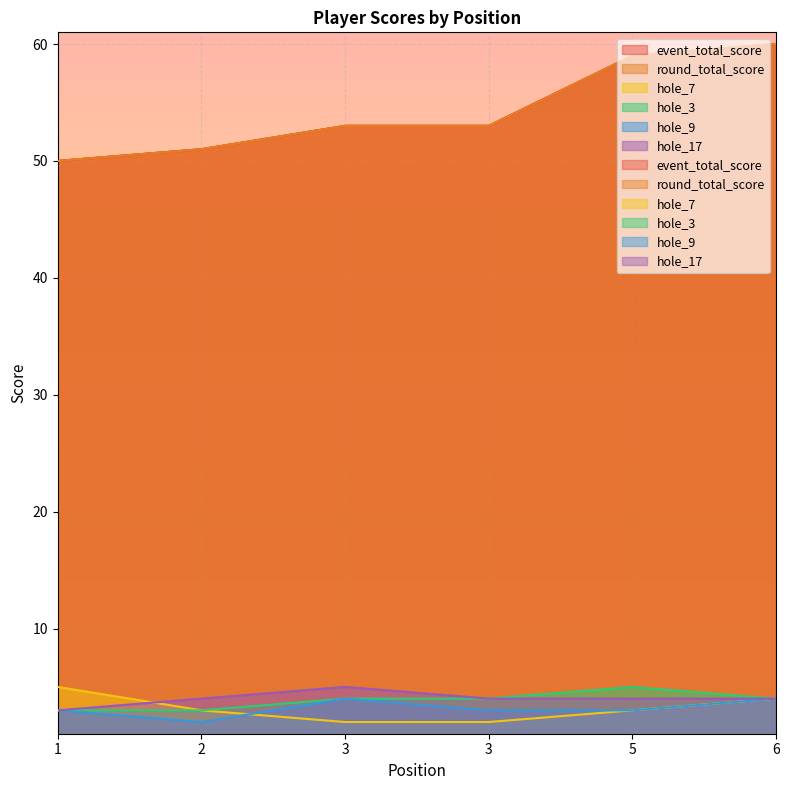

Which has a higher value, 6 or 1?

6